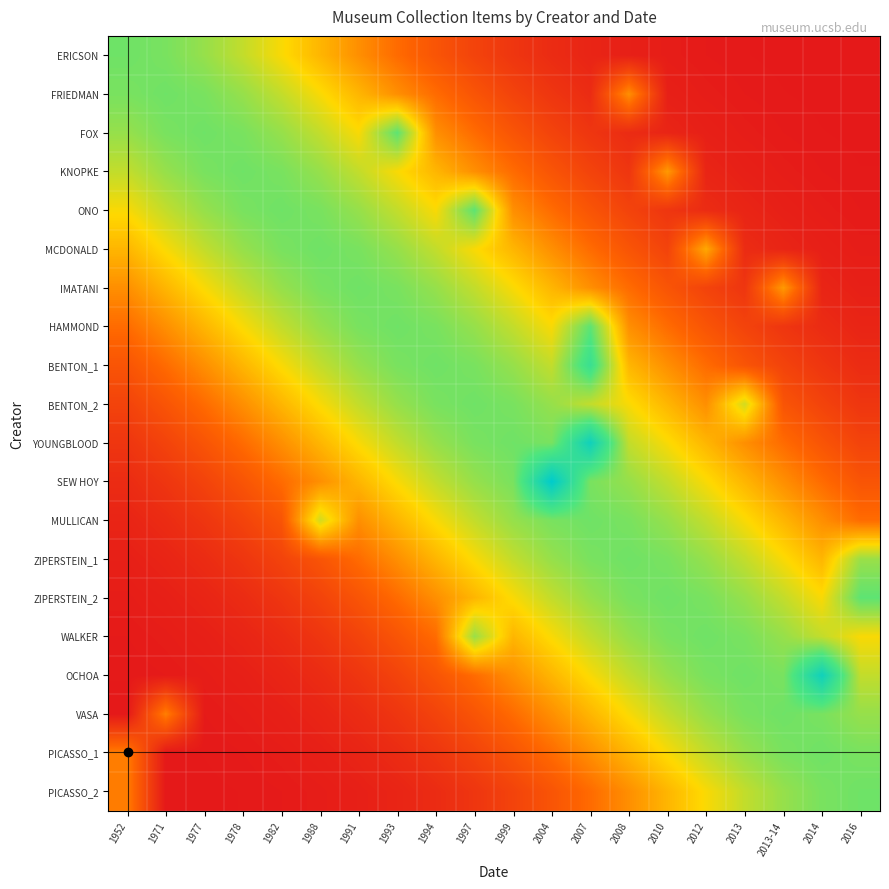

At which category is the sum across all series the highest?

2007